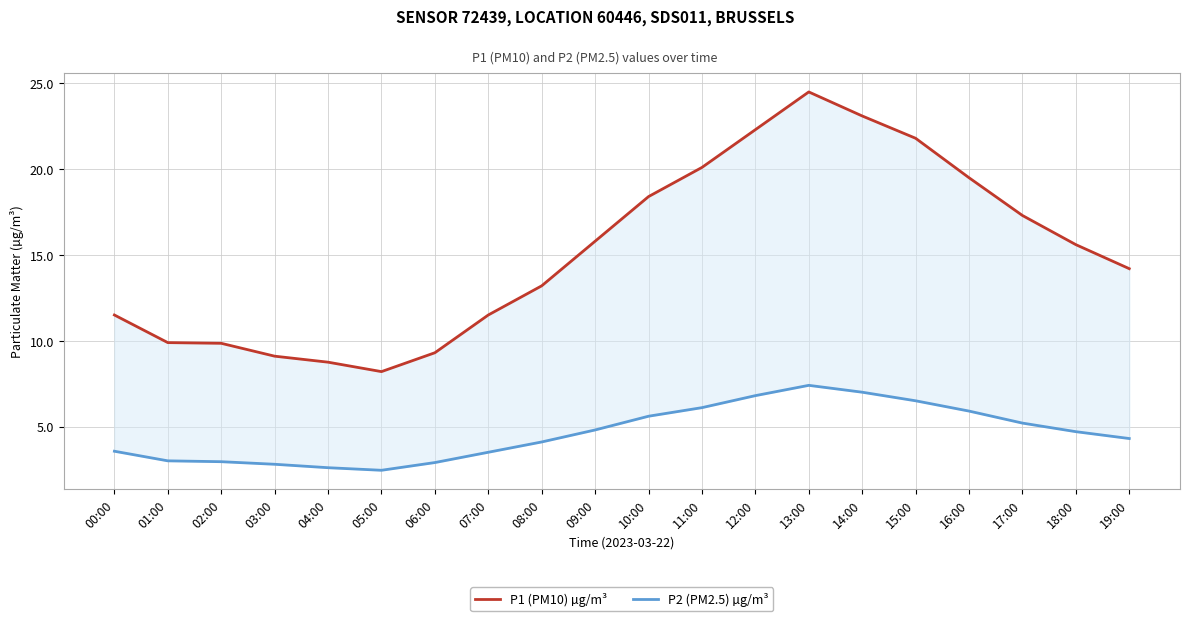

What value does the P1 (PM10) µg/m³ series have at 14:00?

23.1